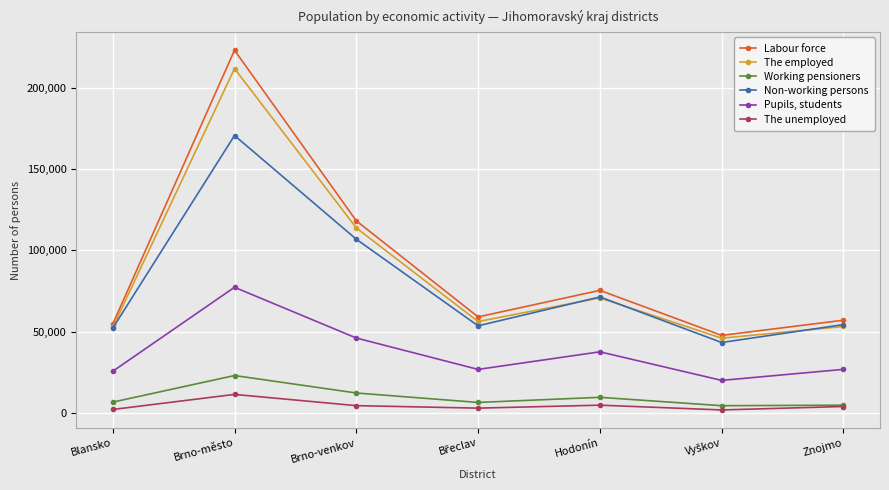

Where is Labour force nearest to the value 135375?

Brno-venkov